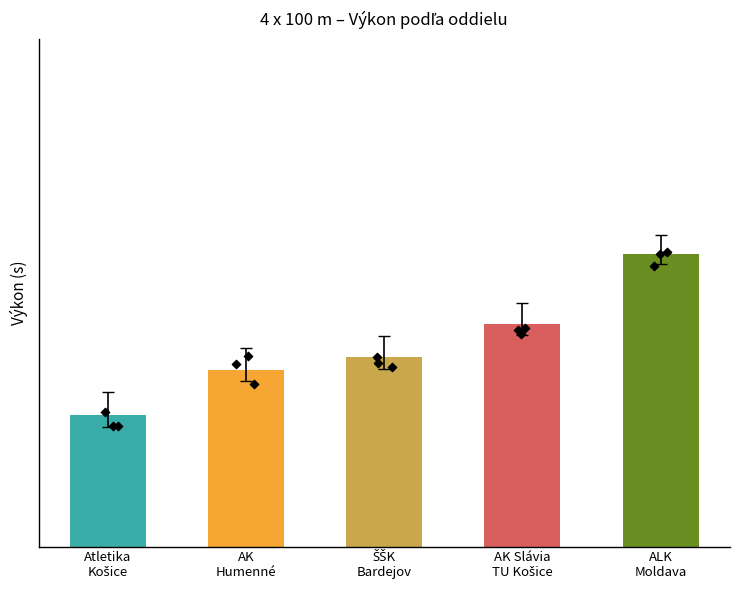

What is the ratio of the value at ŠŠK
Bardejov to the value at AK
Humenné?

1.0